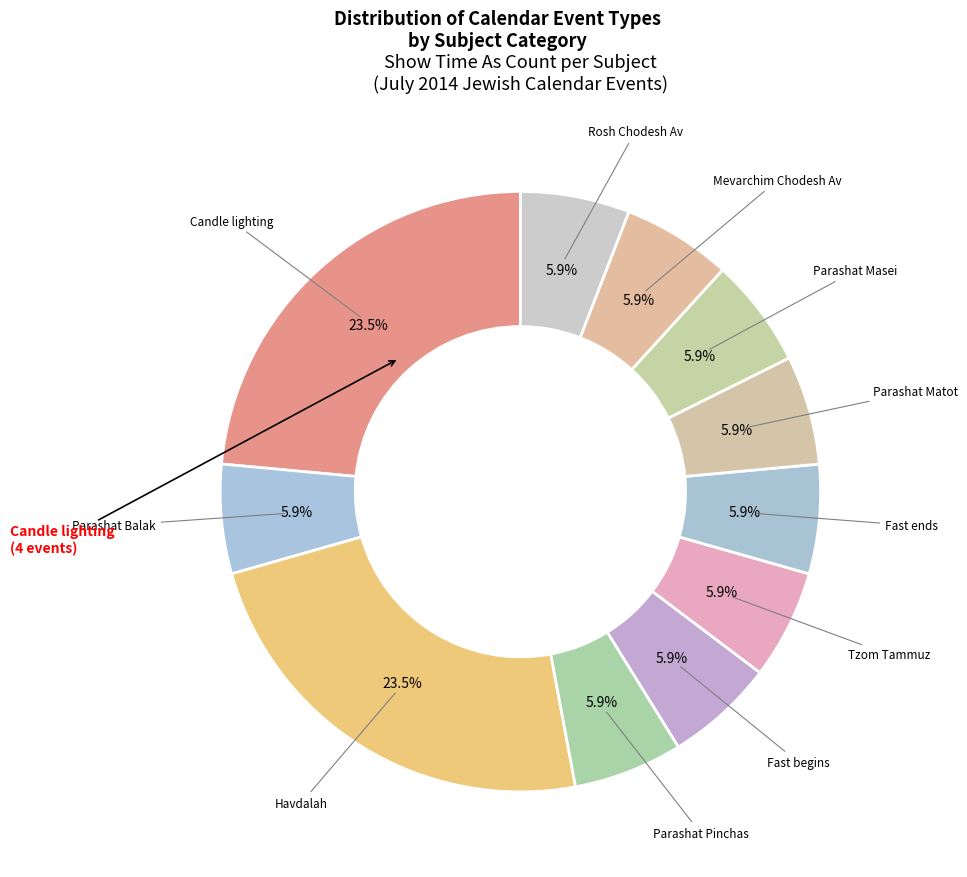

Count the number of slices in the pie.

11